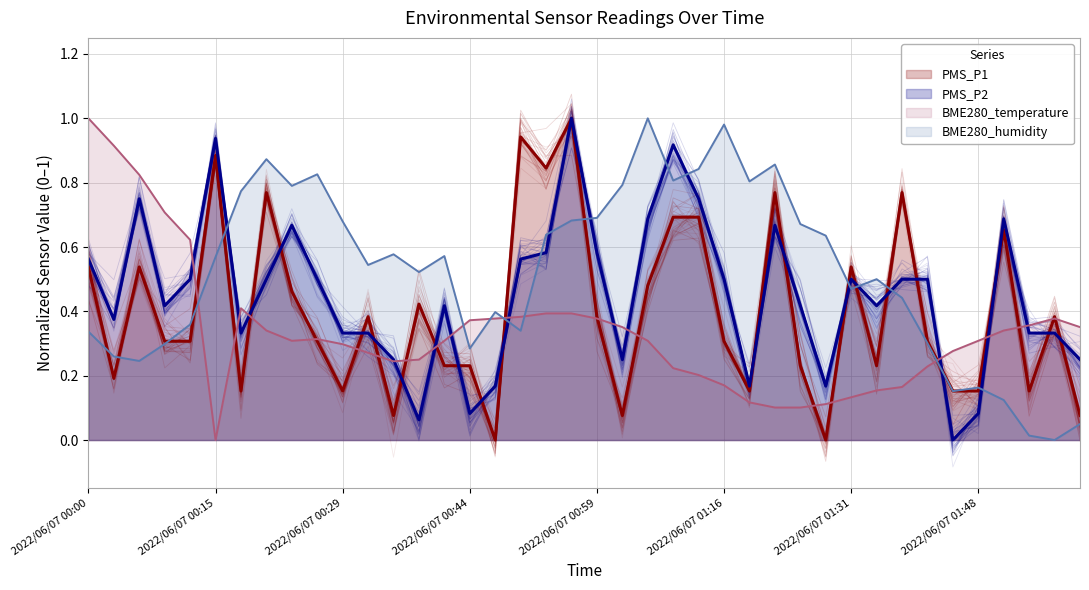

What is the difference between the maximum and minimum values in the PMS_P2 series?

1.0